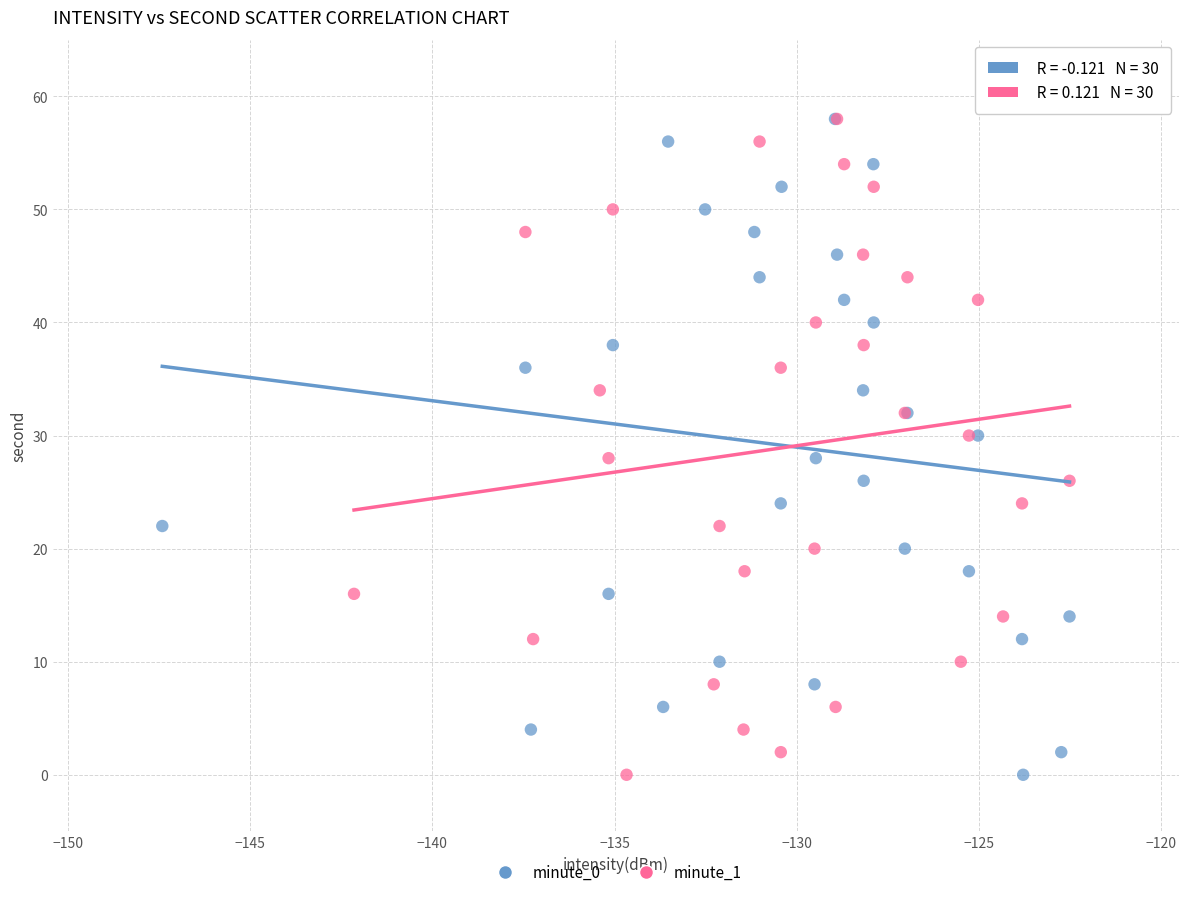

What are all the series names shown in the legend?

minute_0, minute_1